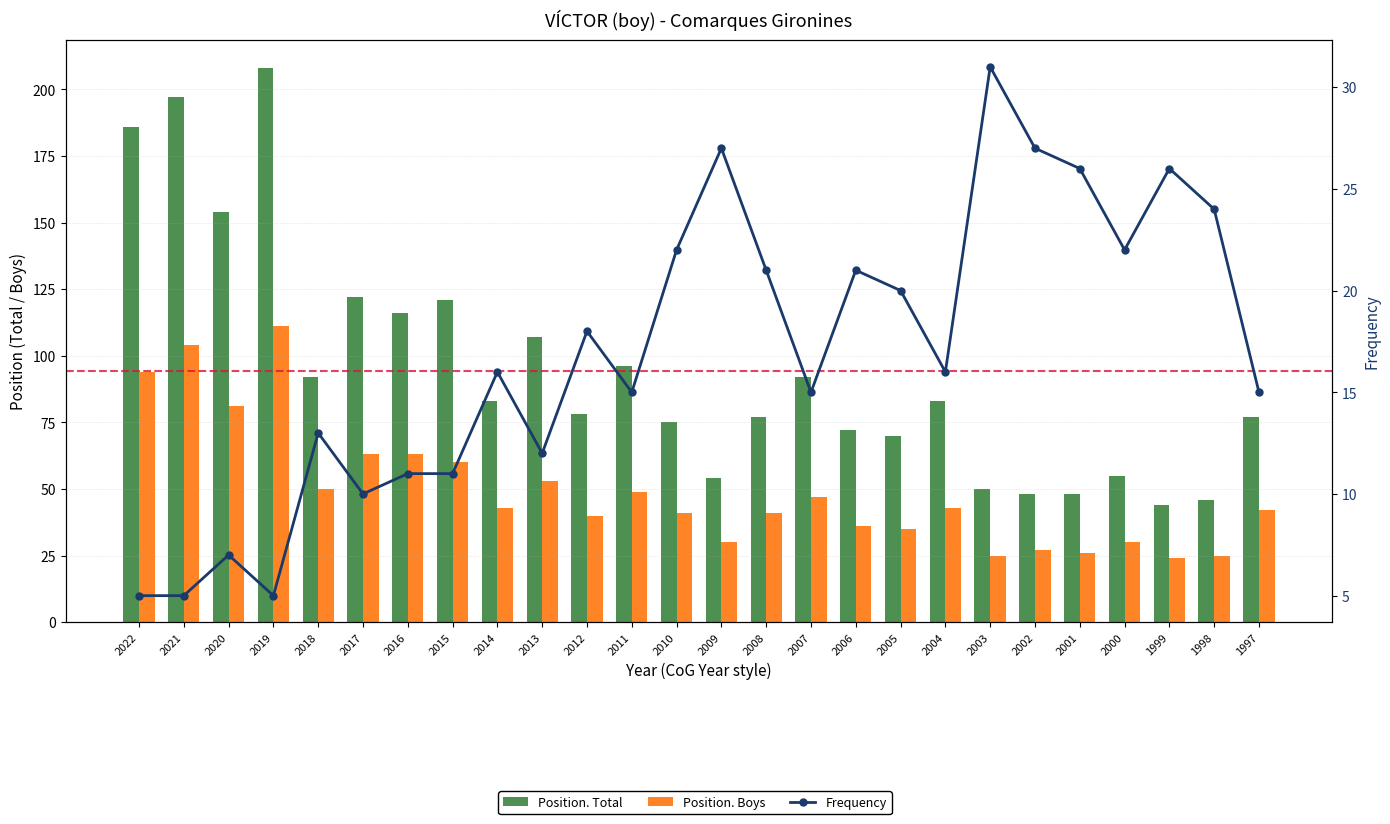

At which label does Position. Total first exceed 83?

2022